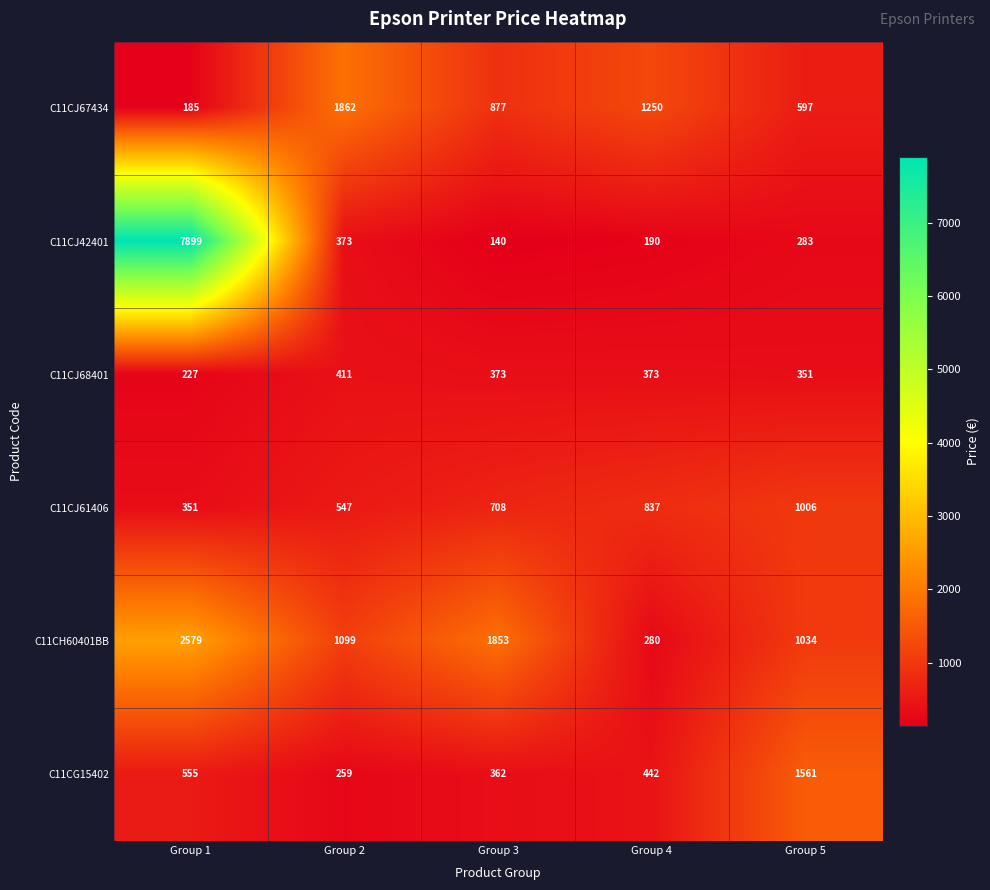

Which series changed the most between Group 3 and Group 4?

C11CH60401BB